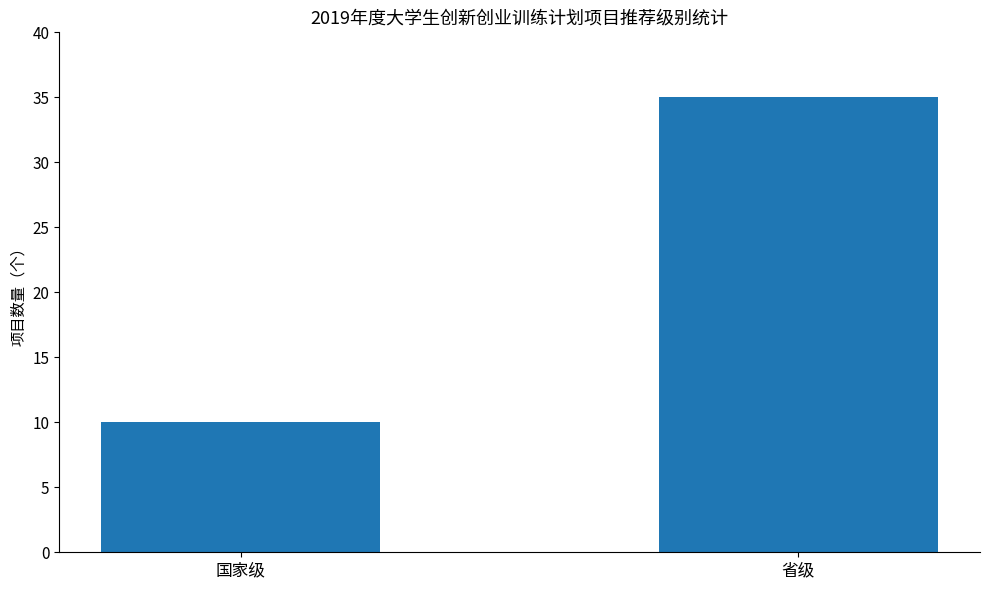

Reading left to right, extract all data points from this chart.

国家级=10	省级=35